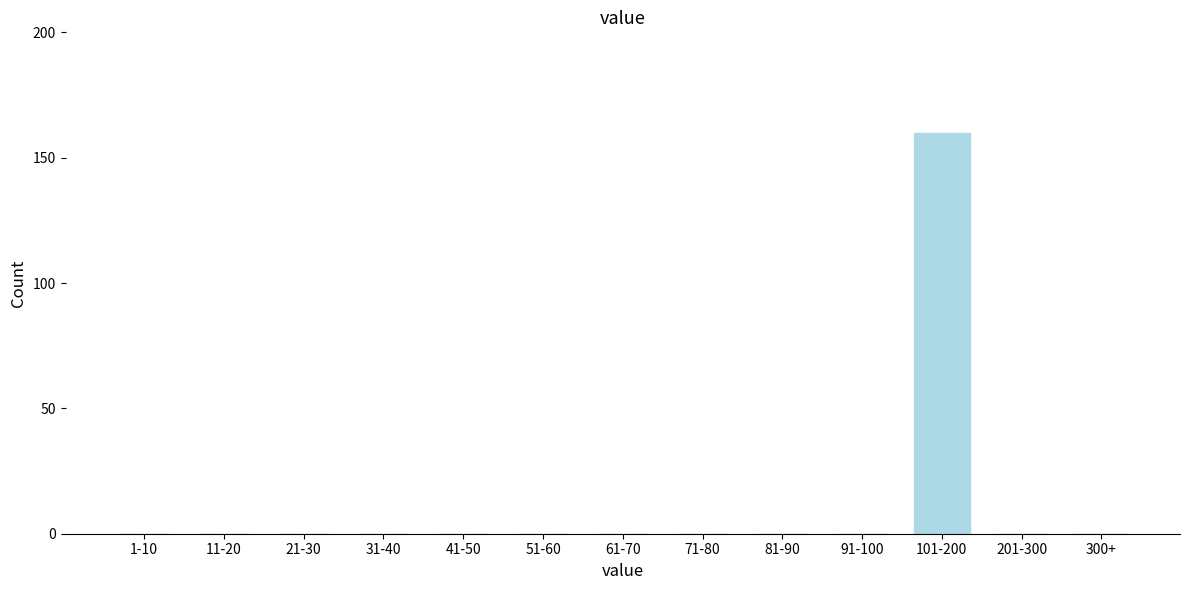

Reading left to right, what are all the values shown in this chart?

1-10=0	11-20=0	21-30=0	31-40=0	41-50=0	51-60=0	61-70=0	71-80=0	81-90=0	91-100=0	101-200=160	201-300=0	300+=0